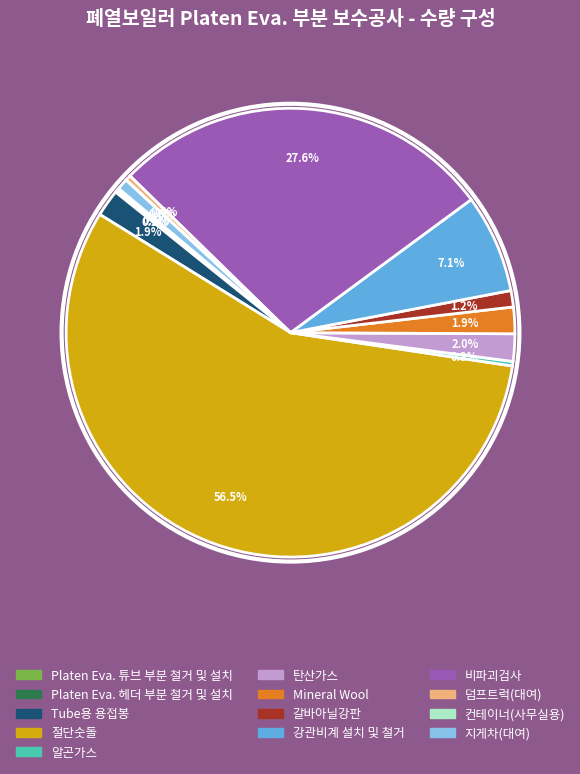

What is the largest slice in the pie chart?

절단숫돌